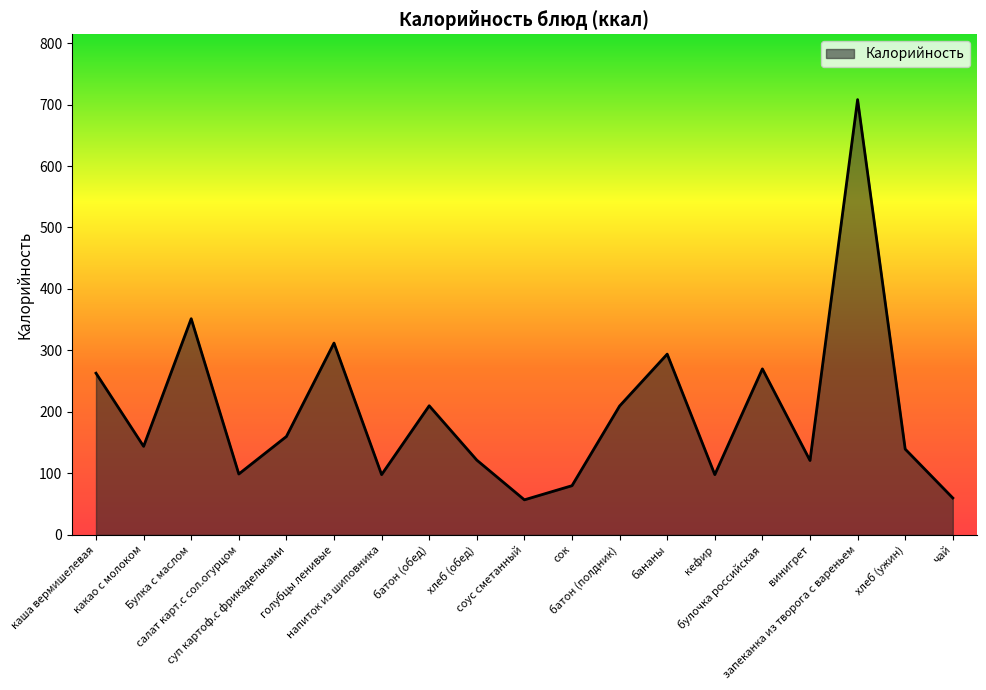

What is the minimum value shown in the chart?

57.0